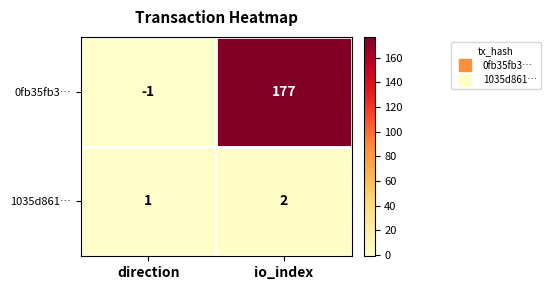

What is the sum of the 1035d861… values at direction and io_index?

3